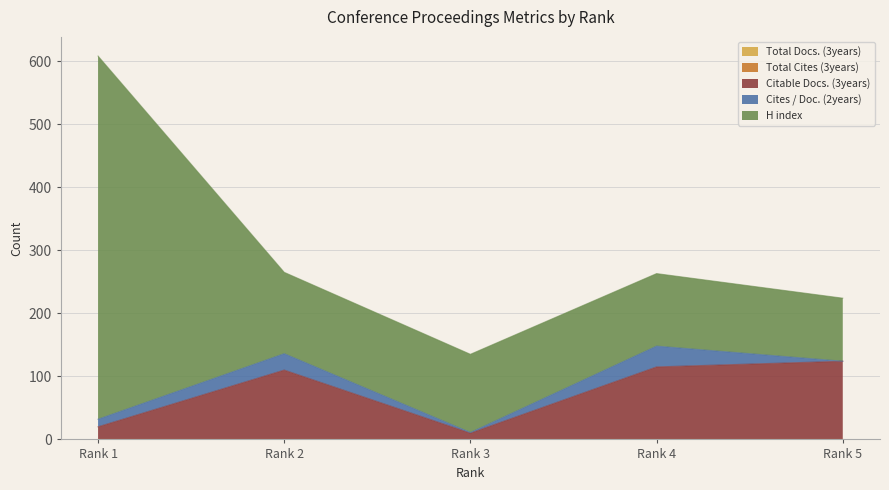

Is the value of Cites / Doc. (2years) at Rank 4 greater than the value of Citable Docs. (3years) at Rank 4?

No